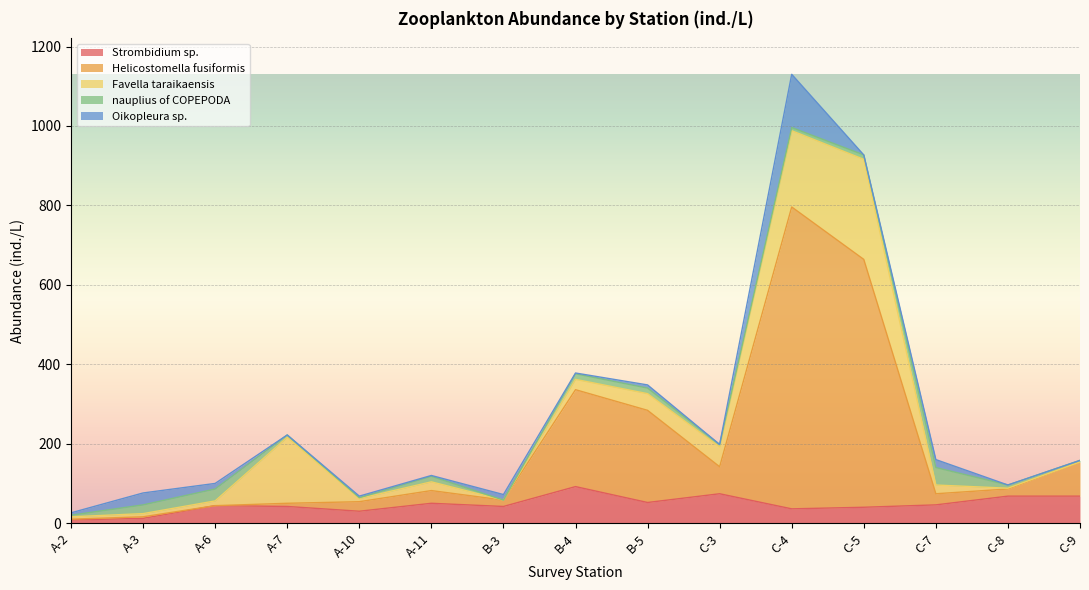

In Favella taraikaensis, how many points are lower than both neighbors (excluding endpoints)?

2